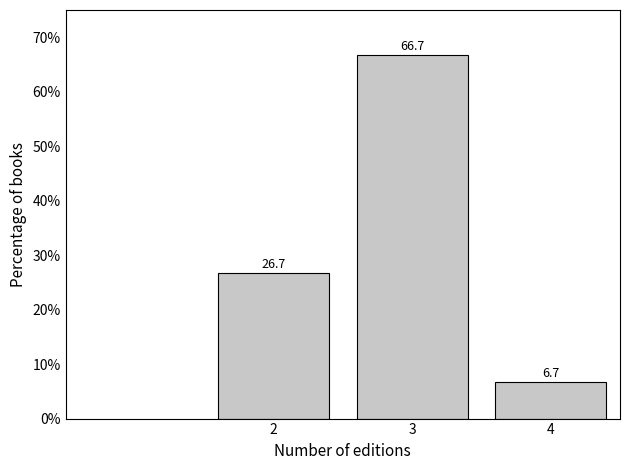

Reading left to right, list all the values displayed in this chart.

26.7	66.7	6.7